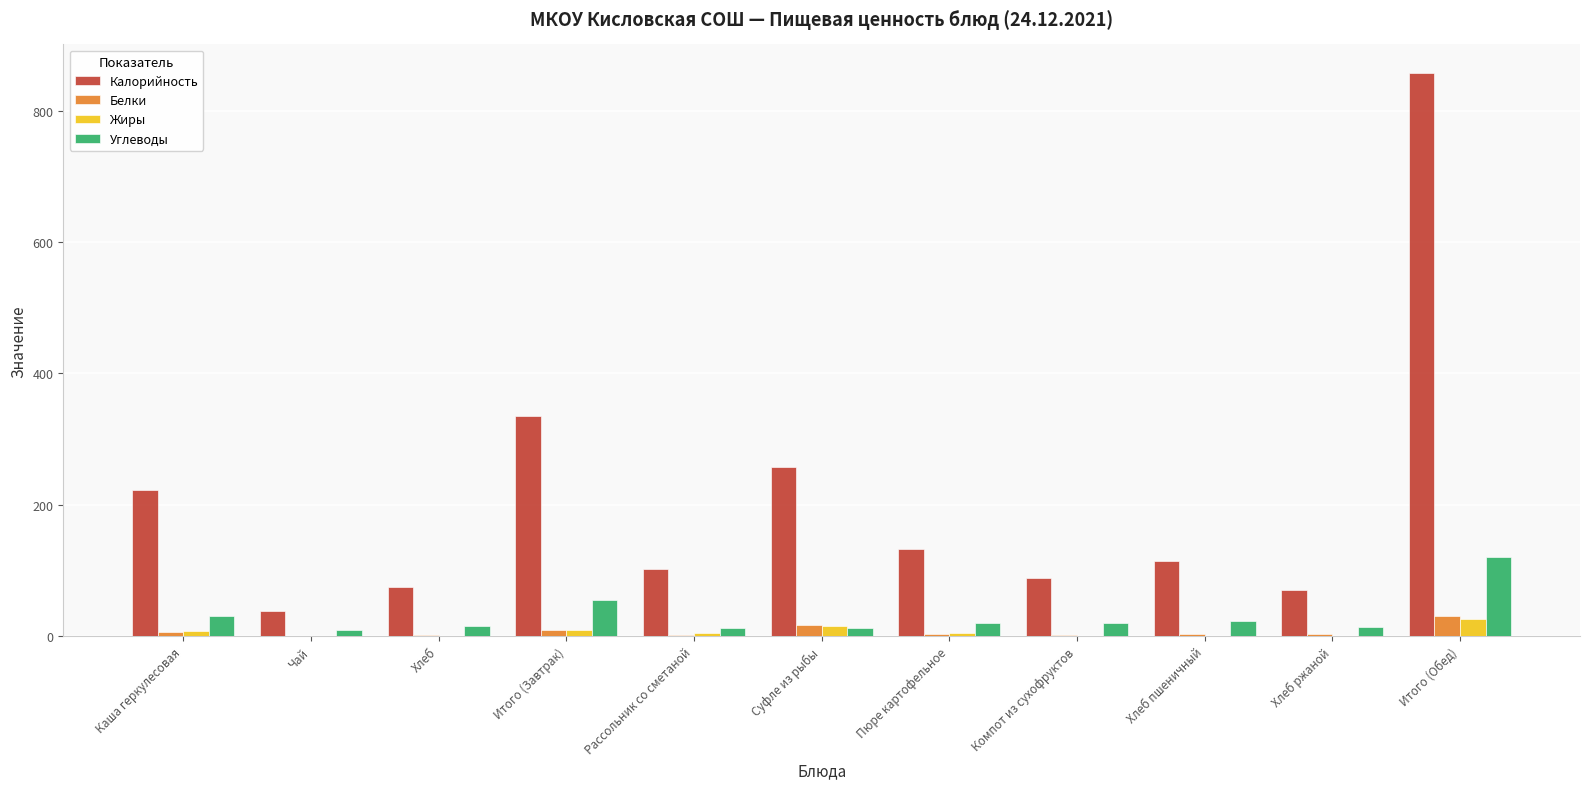

What is the average value of the Углеводы series?

30.3